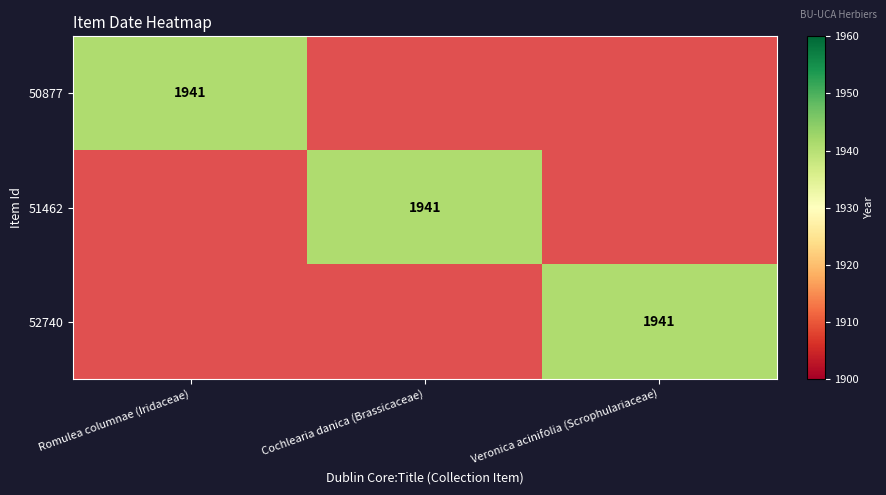

How many categories are shown in the chart?

3